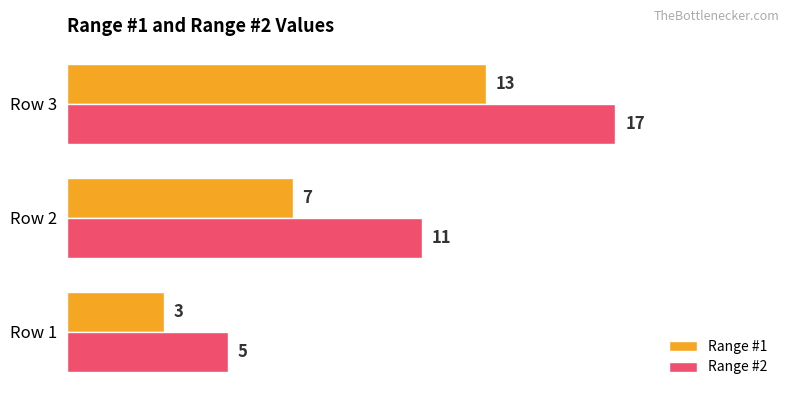

At which category is the sum across all series the highest?

Row 3